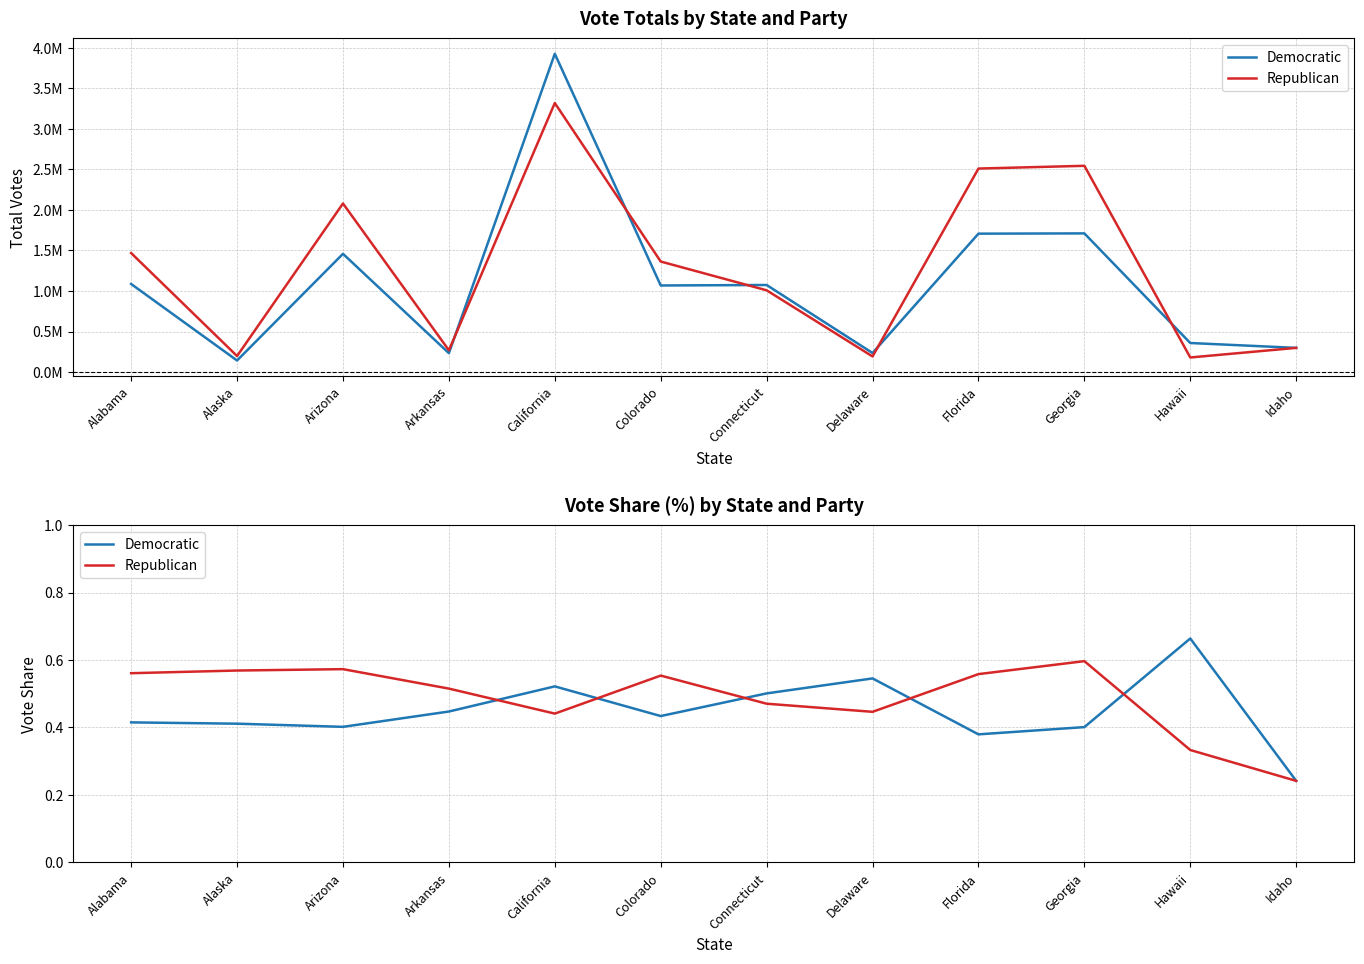

Between Alabama and California, which series saw the biggest shift?

Republican